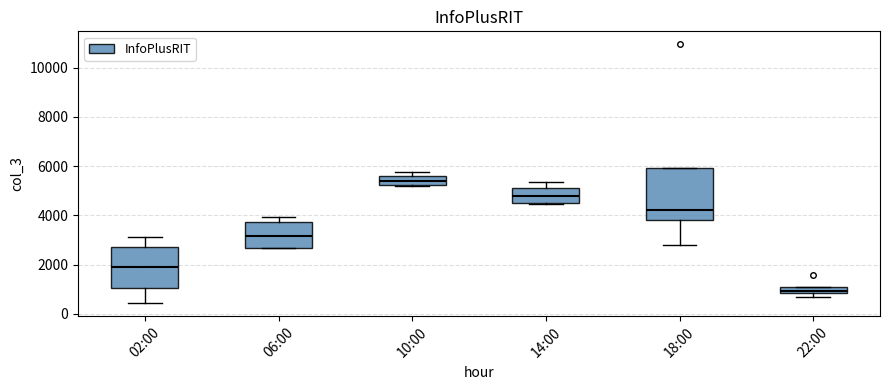

Which box has the highest median line?

10:00